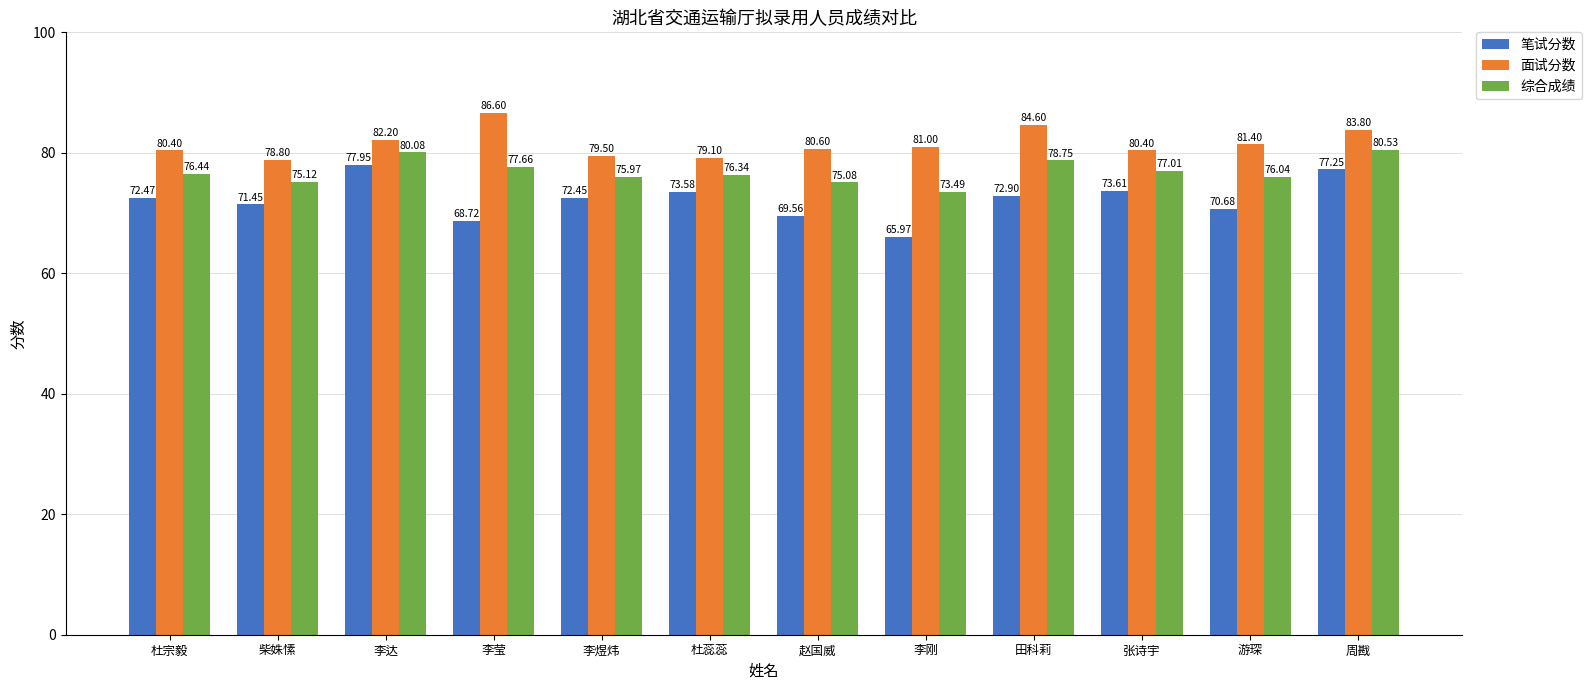

Is the value of 综合成绩 at 赵国威 greater than the value of 笔试分数 at 张诗宇?

Yes